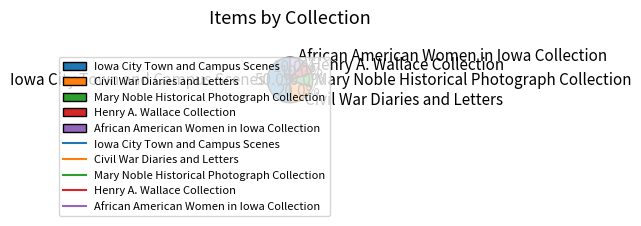

What is the largest slice in the pie chart?

Iowa City Town and Campus Scenes